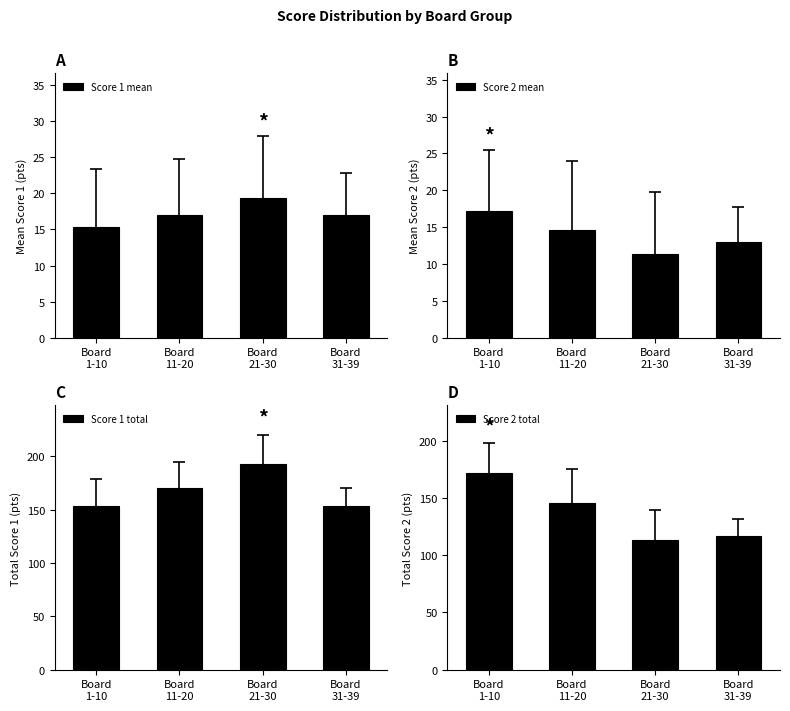

Reading right to left, extract all data points from this chart.

Score 1 mean: Board
31-39=17.0	Board
21-30=19.3	Board
11-20=17.0	Board
1-10=15.3
Score 2 mean: Board
31-39=13.0	Board
21-30=11.3	Board
11-20=14.6	Board
1-10=17.2
Score 1 total: Board
31-39=153.0	Board
21-30=193.0	Board
11-20=170.0	Board
1-10=153.0
Score 2 total: Board
31-39=117.0	Board
21-30=113.0	Board
11-20=146.0	Board
1-10=172.0